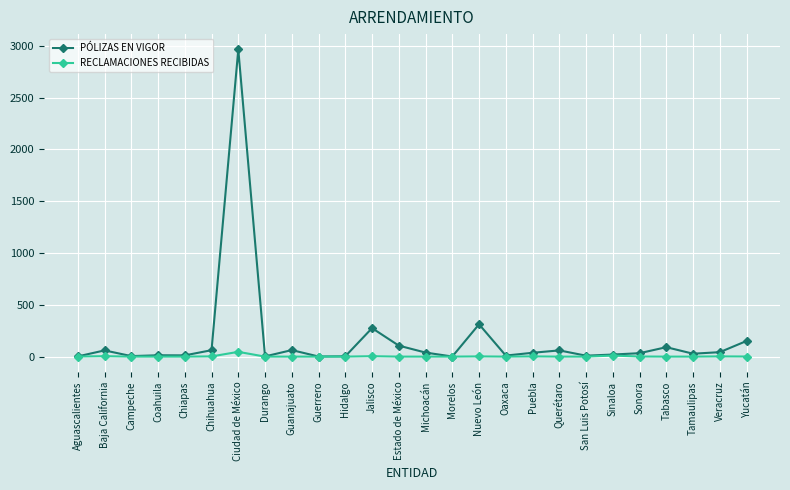

At how many categories does at least one series exceed 2016?

1